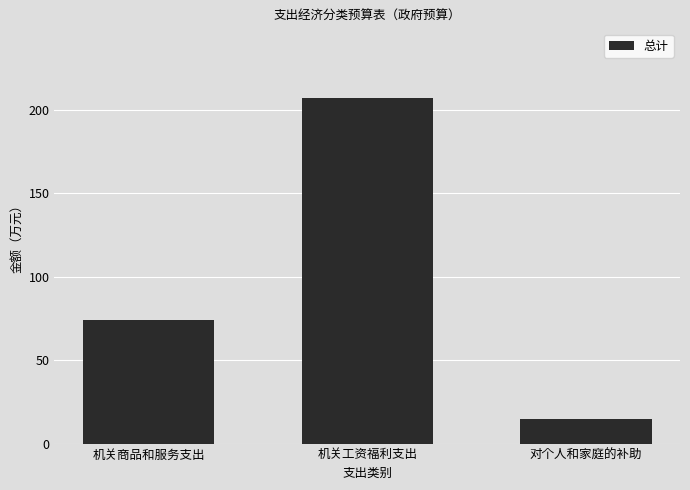

What is the sum of the values at 对个人和家庭的补助 and 机关商品和服务支出?

88.6